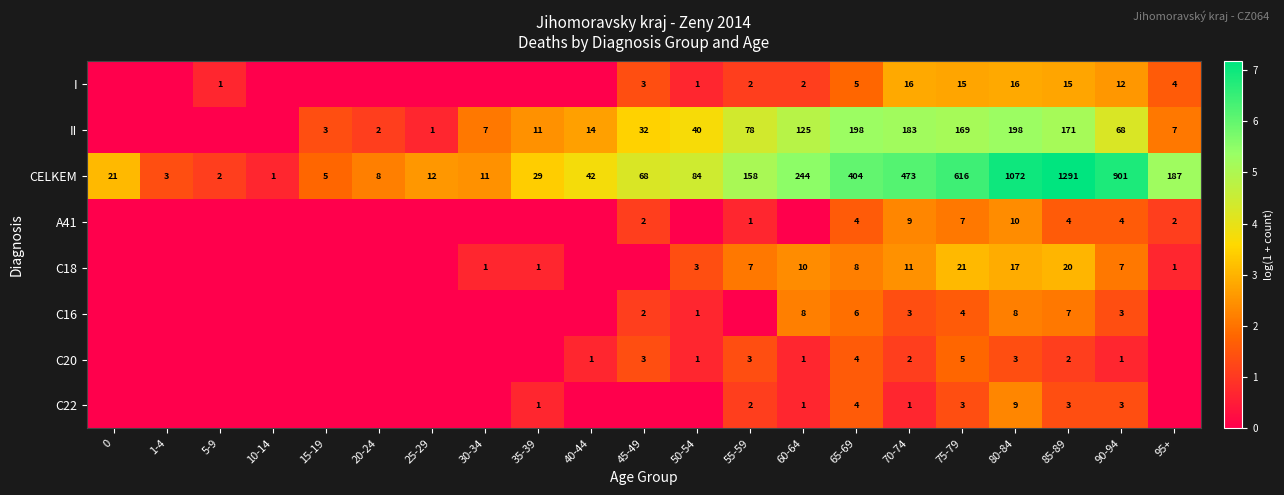

Which series has the largest total across all categories?

CELKEM